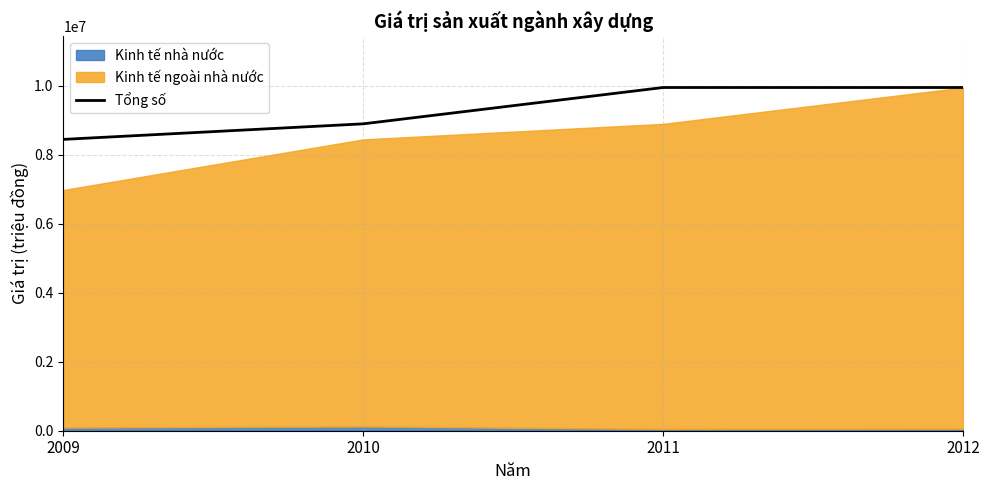

Approximately how many times larger is the value at 2011 compared to 2012?

1.0